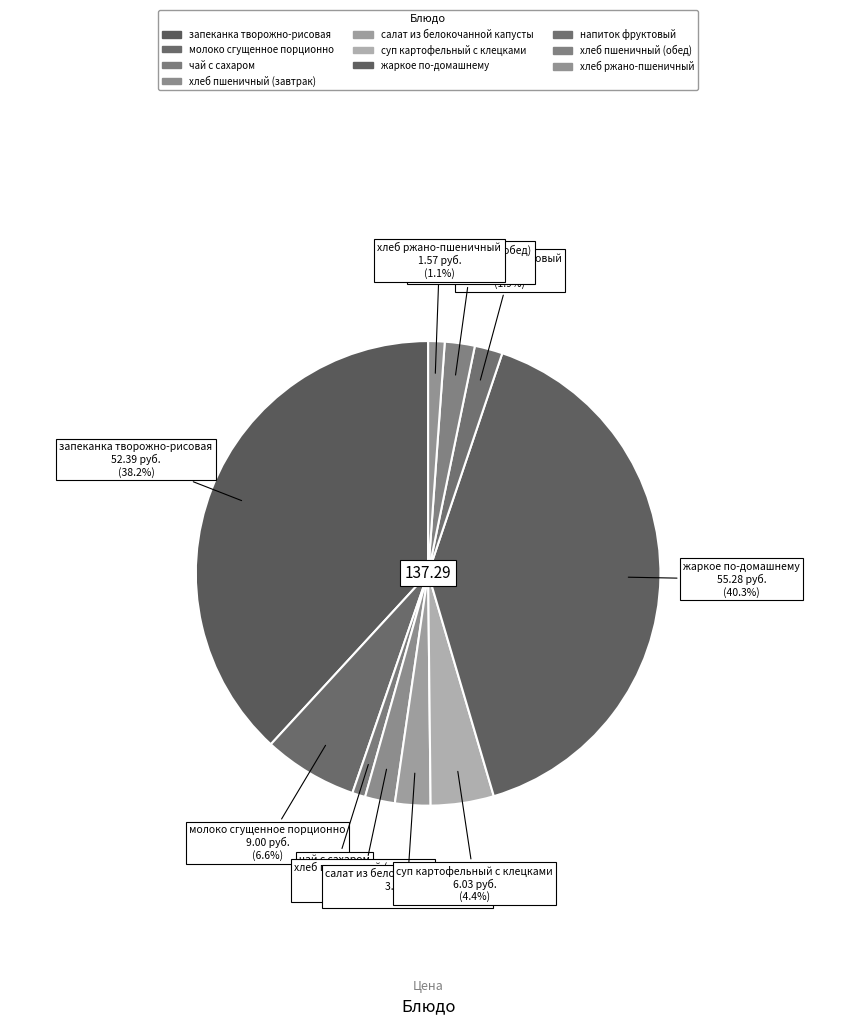

To the nearest percent, what is the average slice percentage?

10%